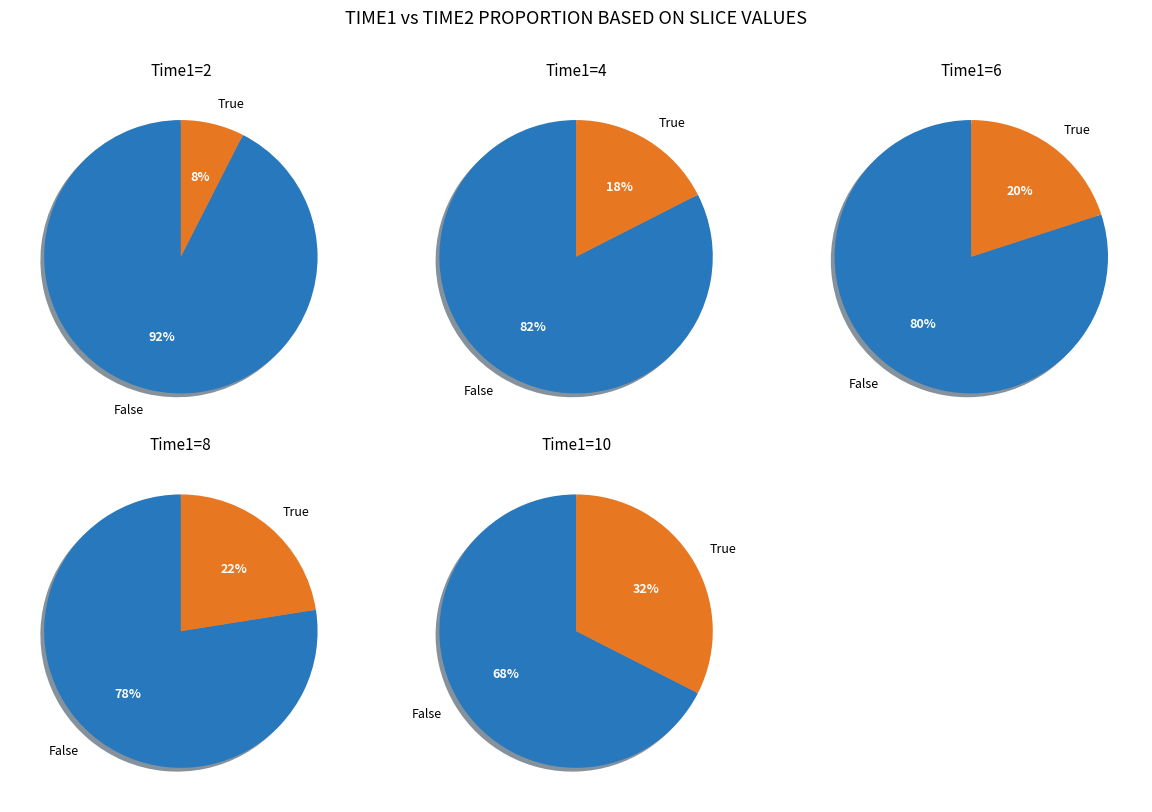

To the nearest percent, what is the combined percentage of 2 and 8?

30%